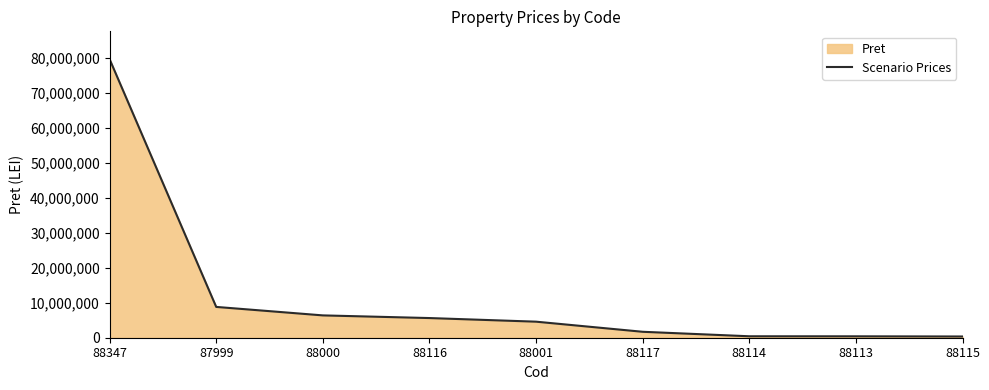

How many values are below 4582552?

4